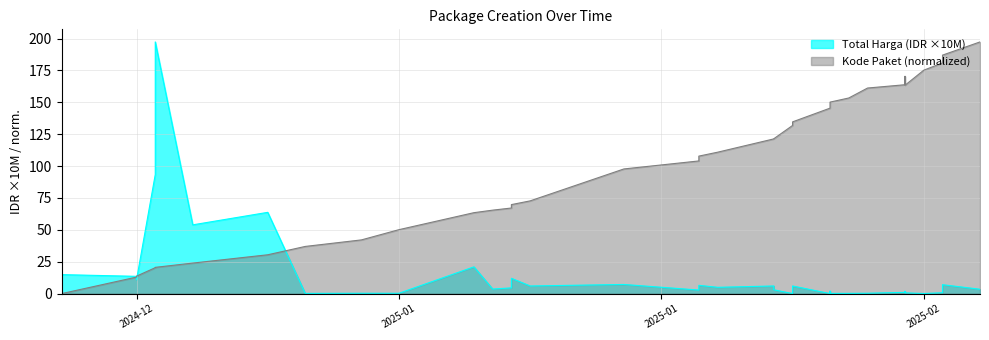

Rank the categories by Kode Paket value from lowest to highest.

2024-12-27, 2024-12-31, 2024-12-31, 2025-01-01, 2025-01-01, 2025-01-03, 2025-01-07, 2025-01-09, 2025-01-12, 2025-01-14, 2025-01-18, 2025-01-19, 2025-01-20, 2025-01-20, 2025-01-20, 2025-01-21, 2025-01-26, 2025-01-30, 2025-01-30, 2025-01-31, 2025-02-03, 2025-02-03, 2025-02-04, 2025-02-04, 2025-02-04, 2025-02-06, 2025-02-06, 2025-02-06, 2025-02-06, 2025-02-06, 2025-02-07, 2025-02-08, 2025-02-10, 2025-02-10, 2025-02-10, 2025-02-11, 2025-02-12, 2025-02-12, 2025-02-14